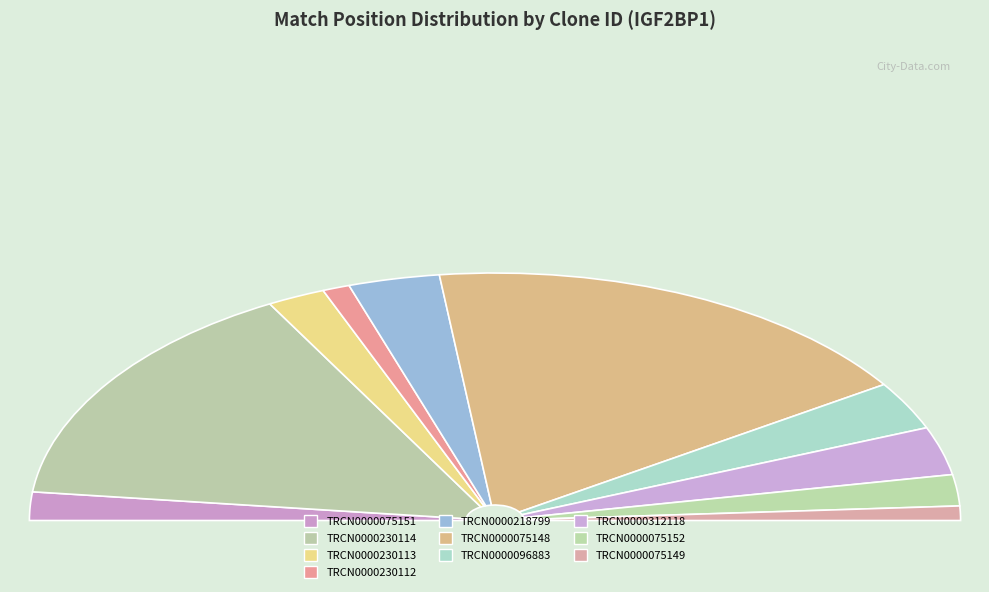

Which category has the smallest portion of the pie?

TRCN0000075149